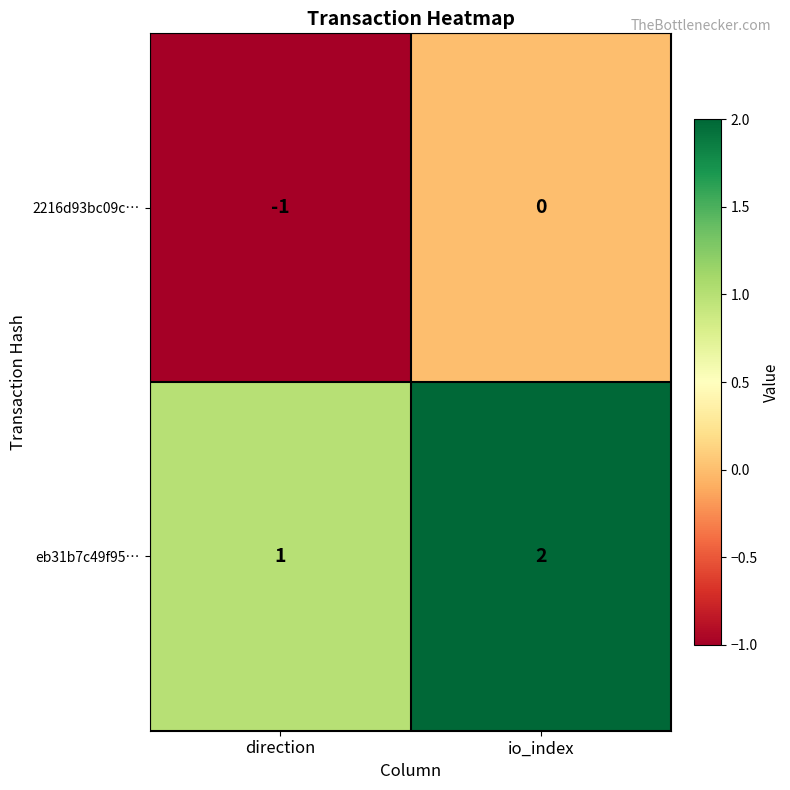

Reading left to right, what are all the values shown in this chart?

2216d93bc09c…: -1	0
eb31b7c49f95…: 1	2